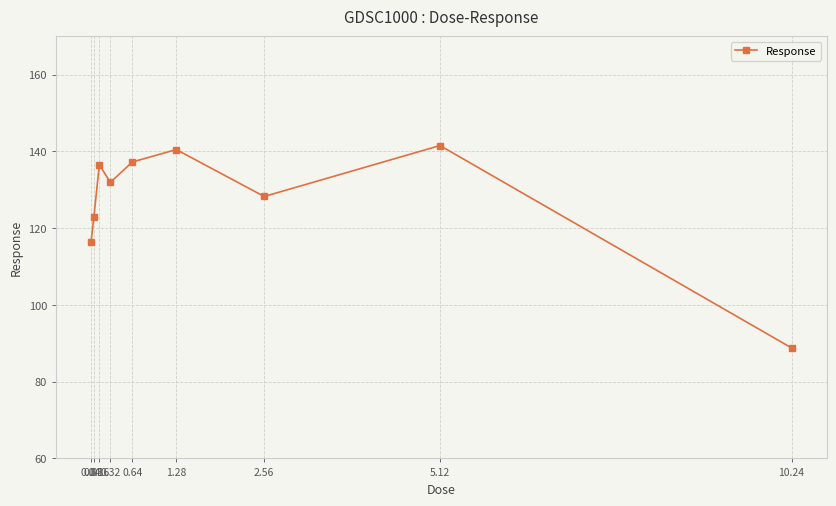

What is the difference between the second highest and second lowest values?

24.0